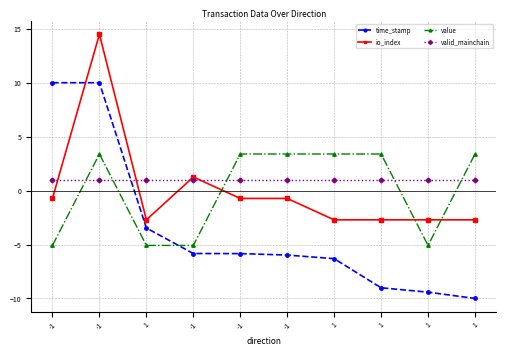

Does the chart have visible grid lines?

Yes